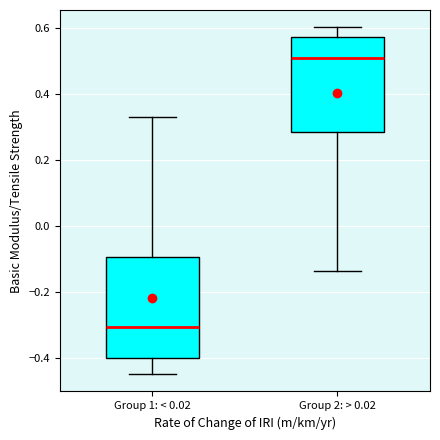

Which box's median line is the highest?

Group 2: > 0.02